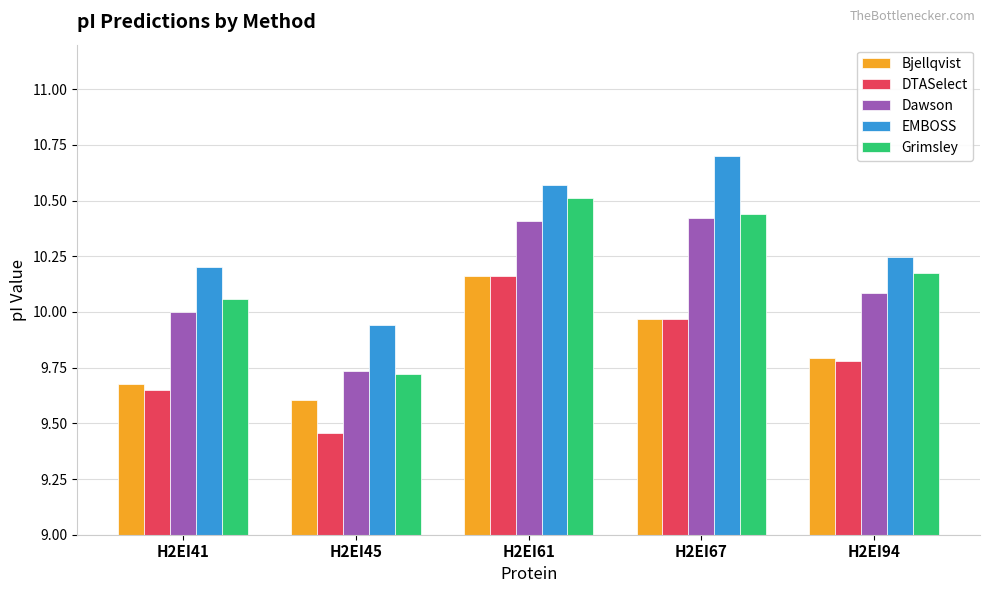

Which series has the largest total across all categories?

EMBOSS